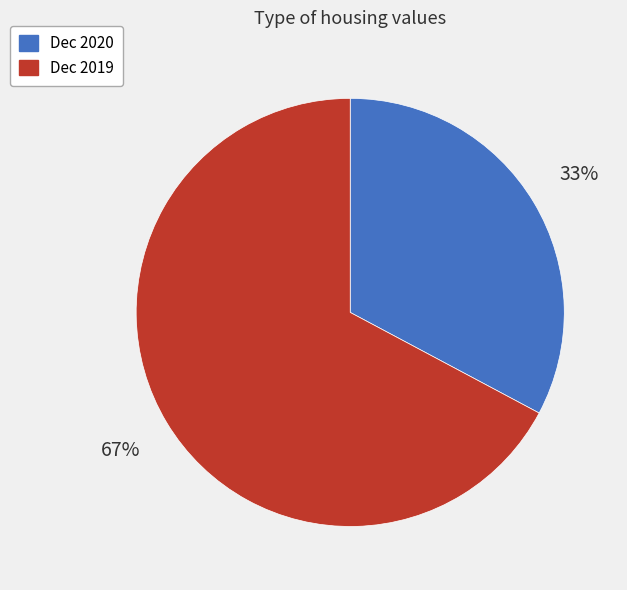

Do Dec 2020 and Dec 2019 together represent more than half of the pie?

Yes